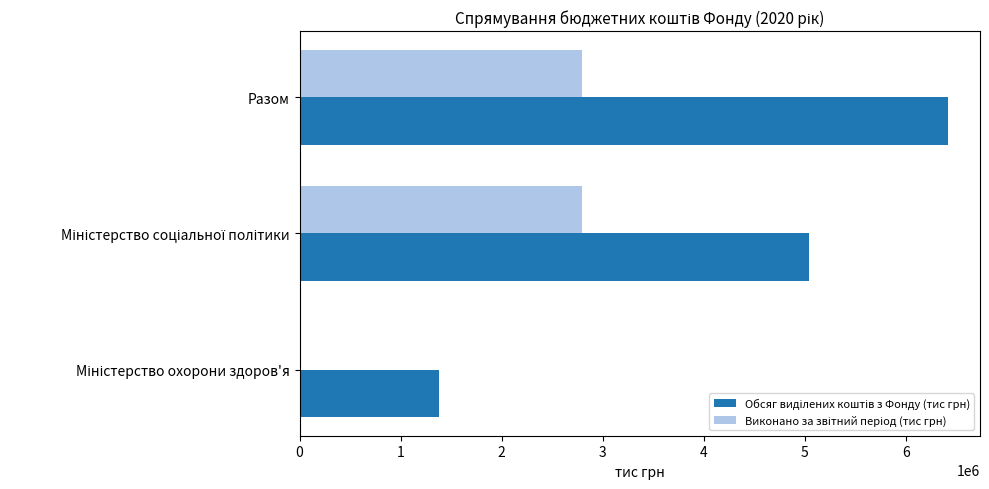

At which category is the sum across all series the highest?

Разом